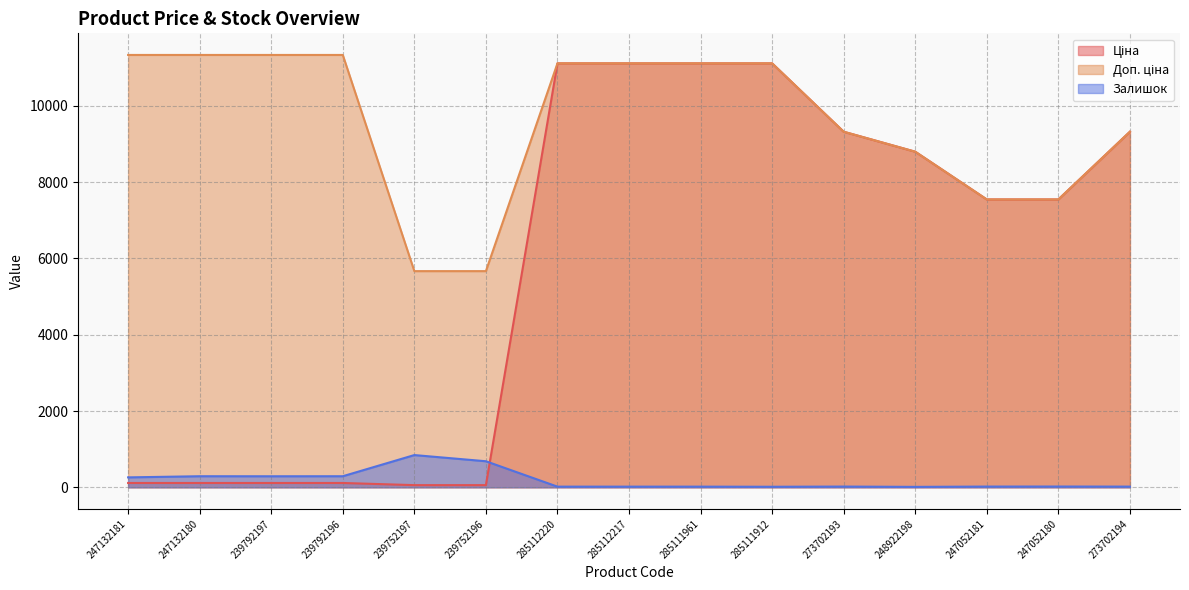

What is the average value of the Ціна series?

5836.9